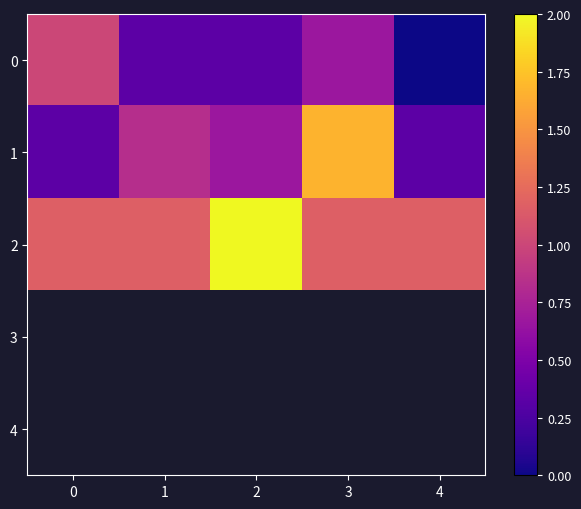

At how many categories does at least one series exceed 0?

5